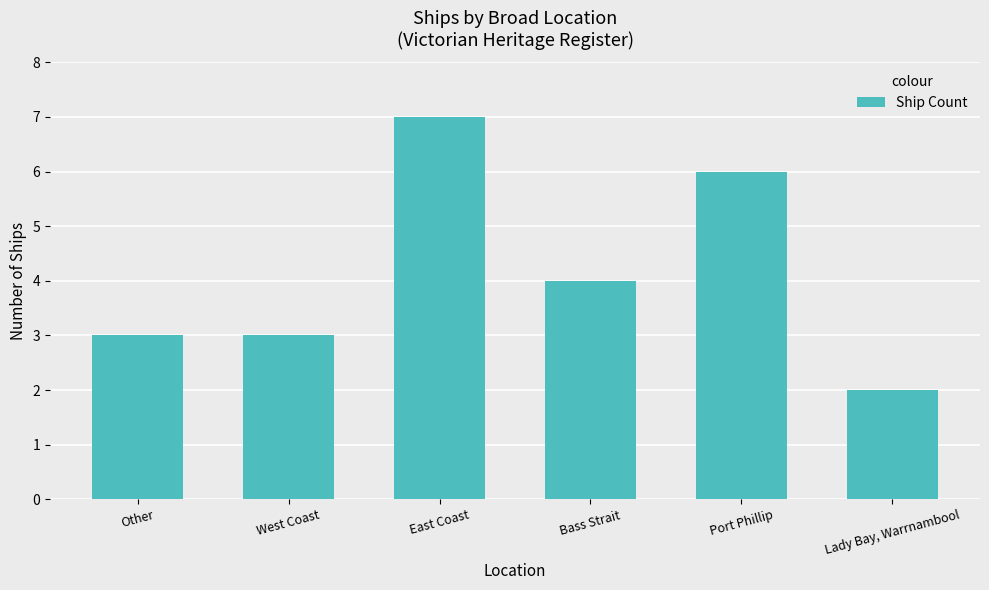

Reading left to right, extract all data points from this chart.

Other=3	West Coast=3	East Coast=7	Bass Strait=4	Port Phillip=6	Lady Bay, Warrnambool=2